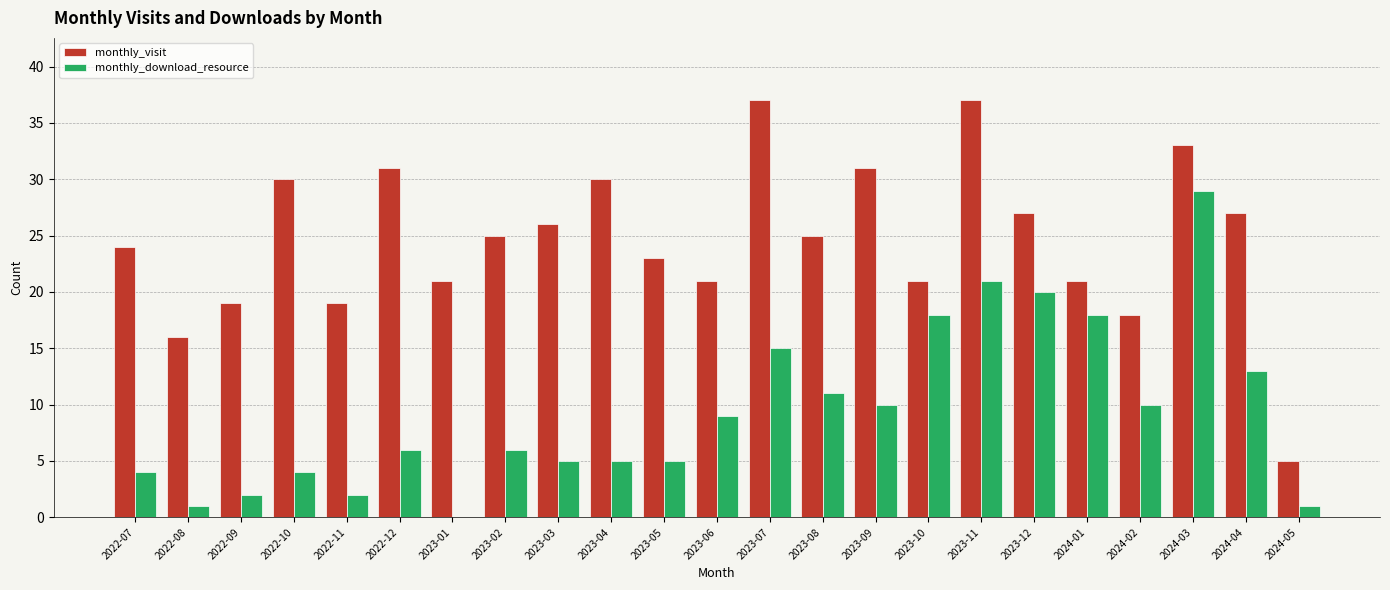

Between 2023-01 and 2024-03, which series saw the biggest shift?

monthly_download_resource